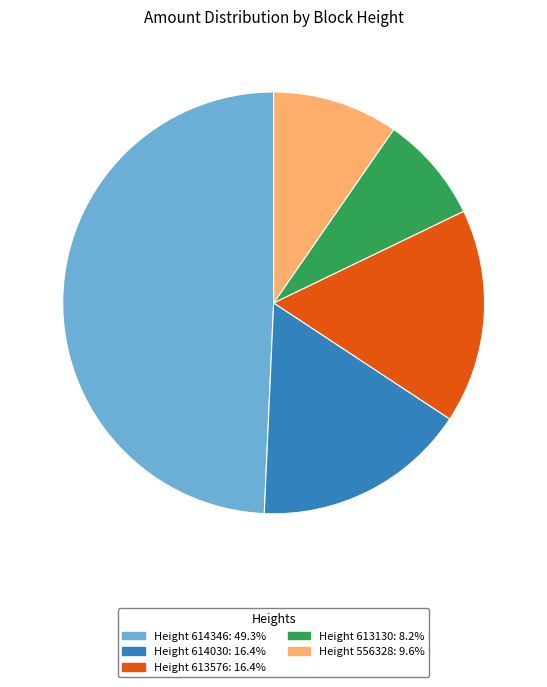

Does any single category account for the majority?

No